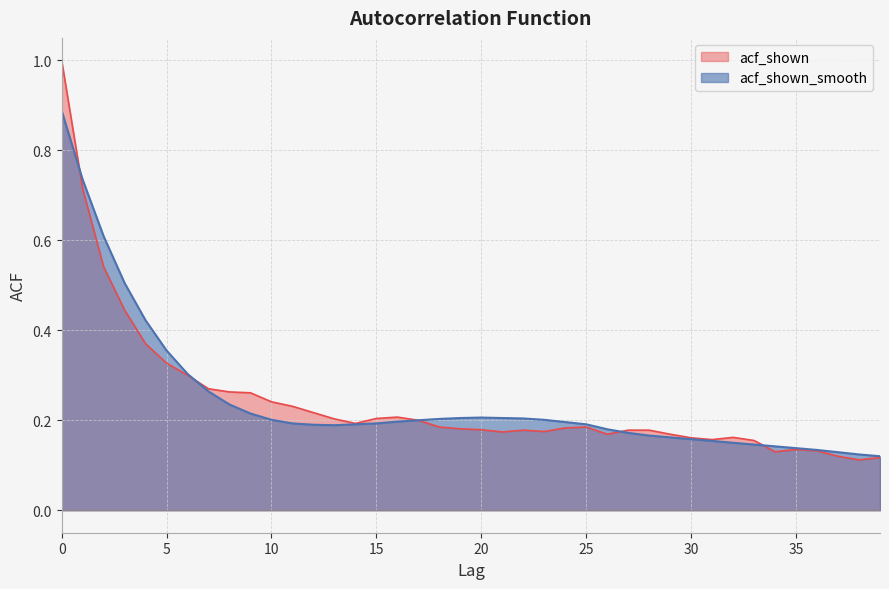

What is the highest value of the acf_shown series?

1.0